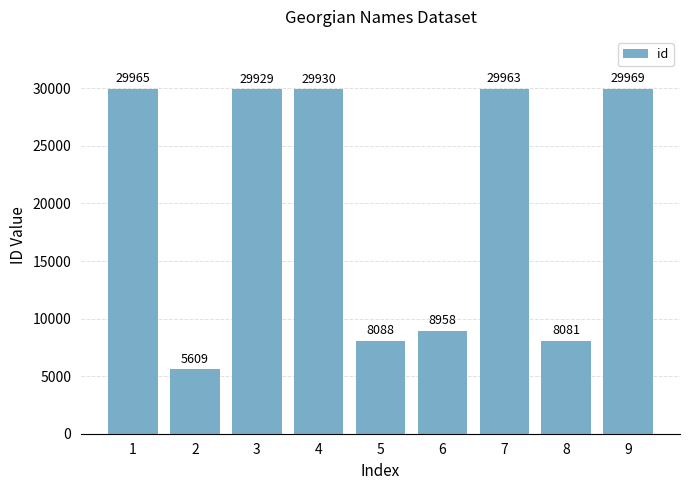

Reading left to right, what are all the values shown in this chart?

29965	5609	29929	29930	8088	8958	29963	8081	29969